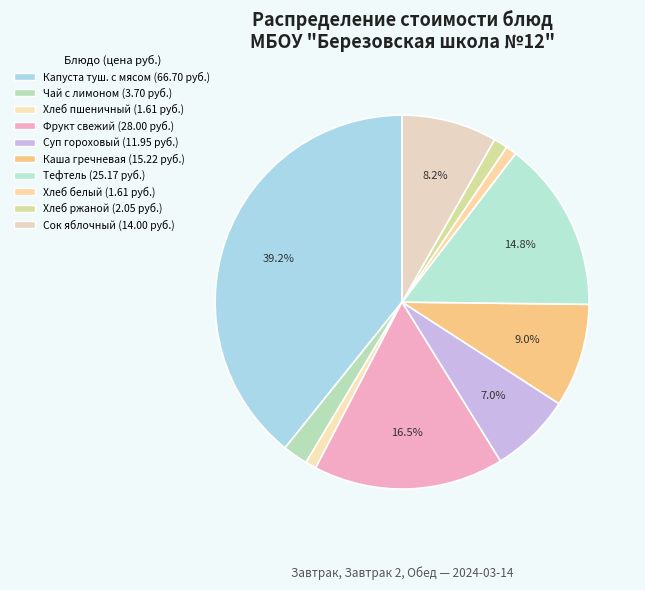

Rank the categories by value from lowest to highest.

Хлеб пшениный, Пшеничный, Ржаной, Чай с лимоном, Суп гороховый, Сок яблочный, Каша гречневая рассыпчатая, Тефтель, Фрукт свежий, Капуста тушеная с мясом